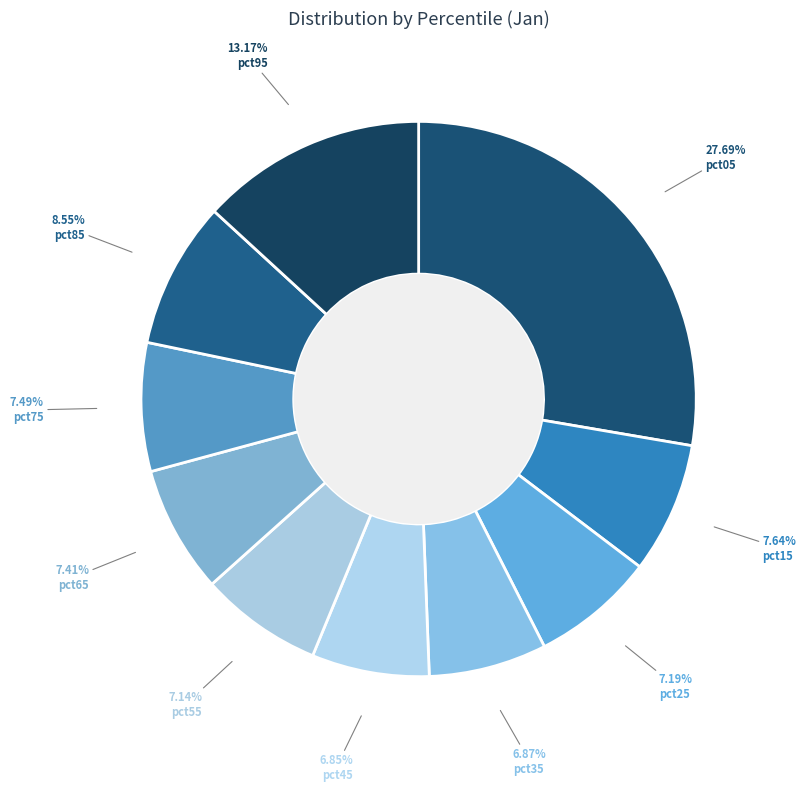

Count the number of slices in the pie.

10